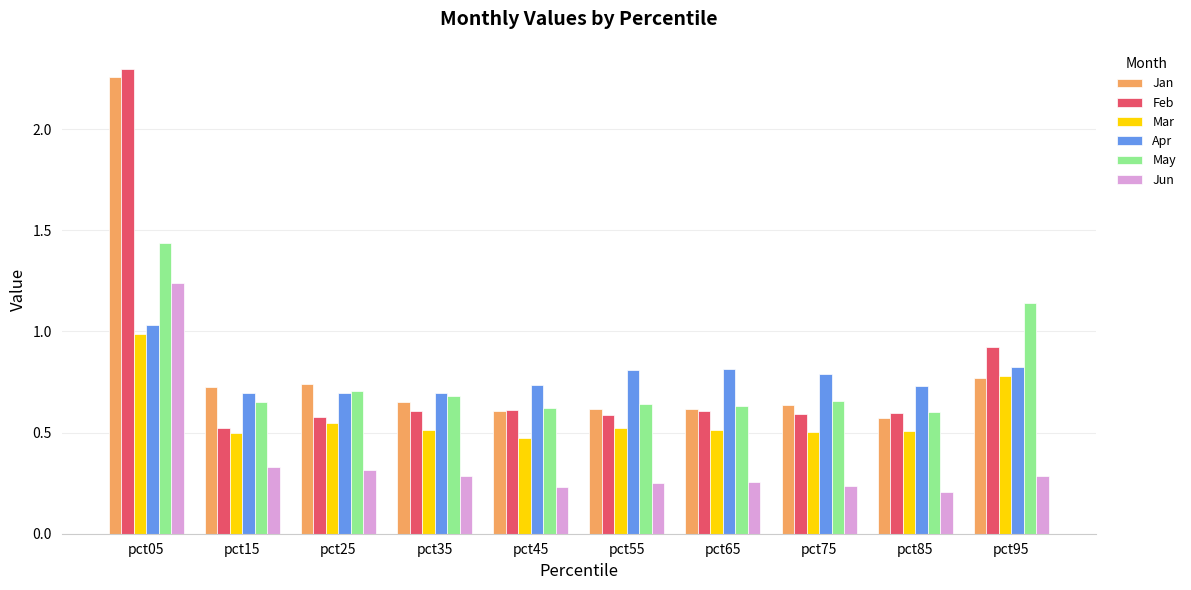

At which category does the chart reach its minimum across all series?

pct85